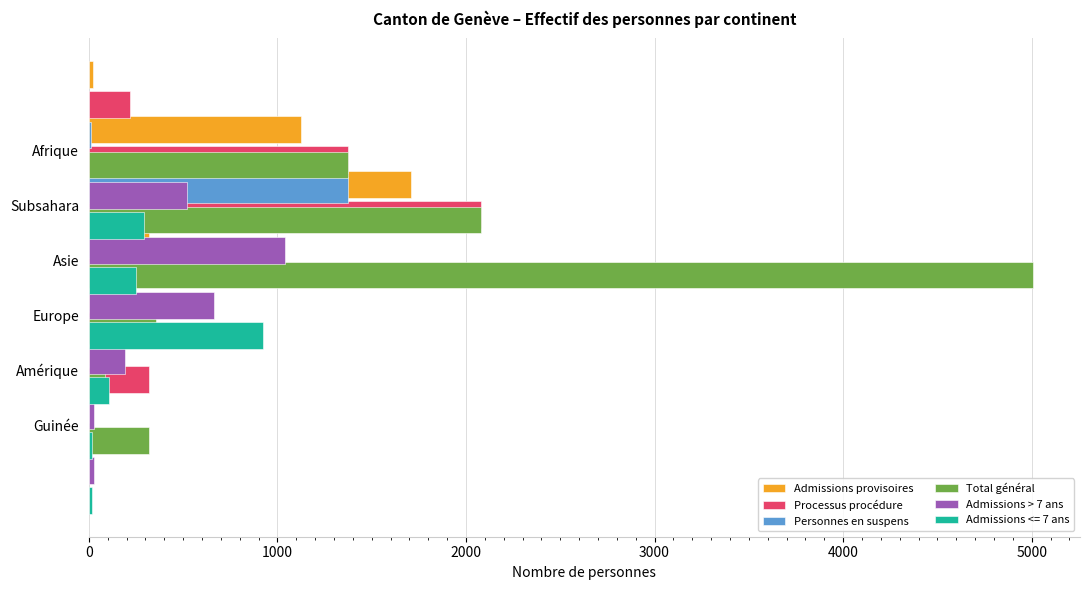

What is the value of the Processus procédure bar at the 4th from the left?

356